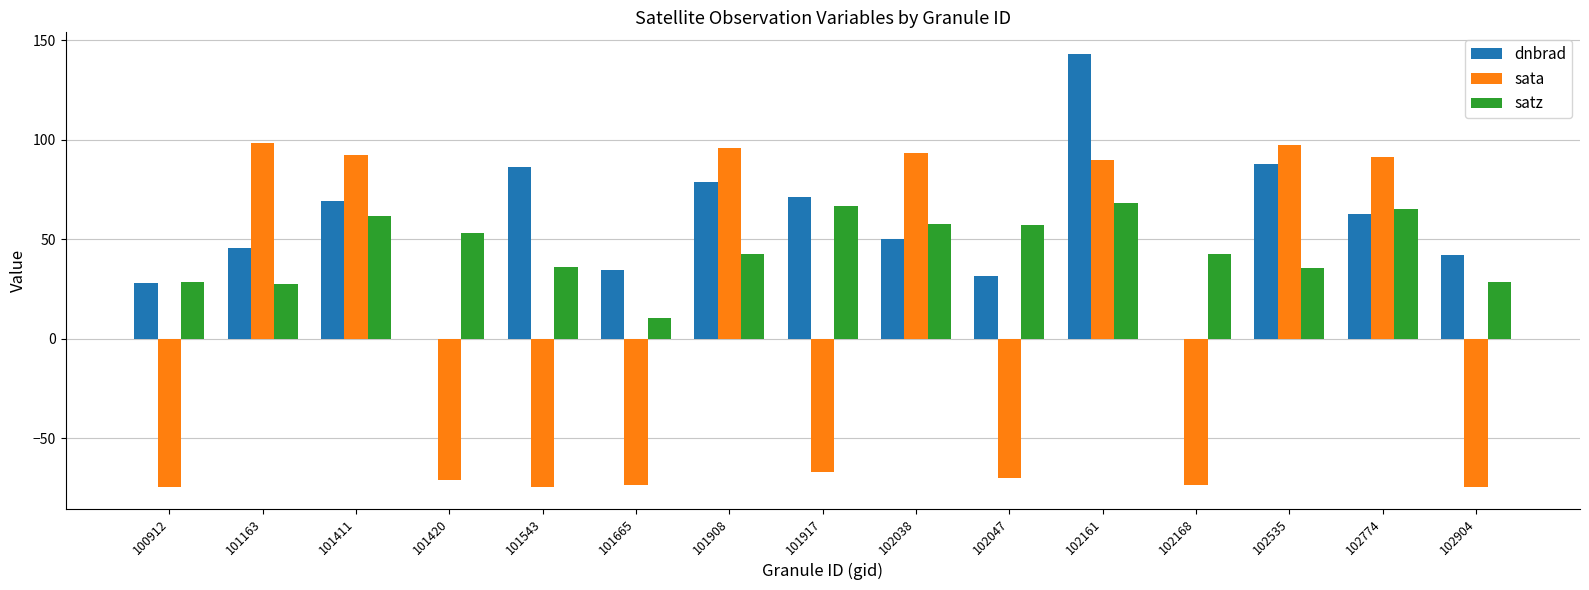

Count the number of categories in the chart.

15